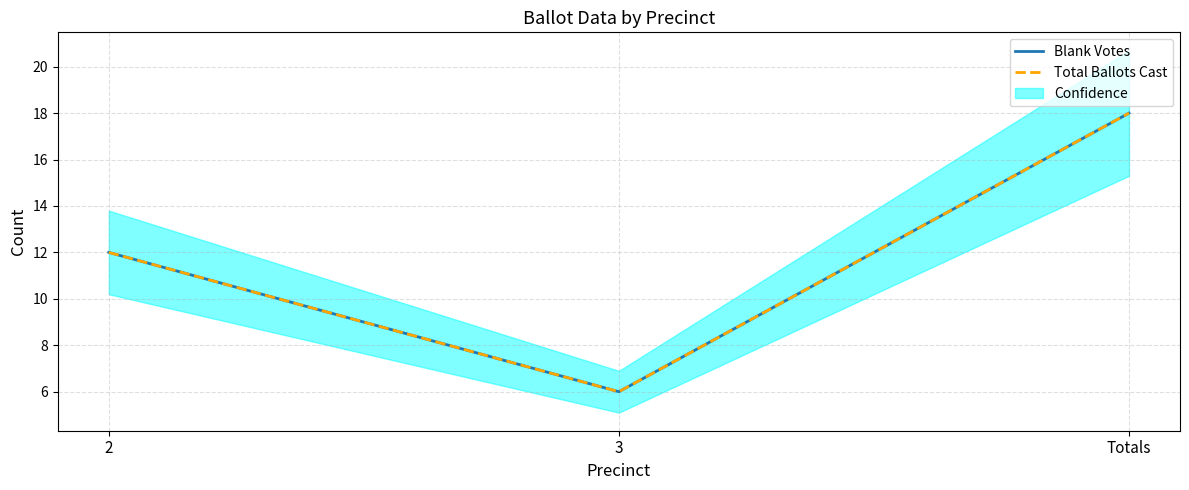

True or false: Total Ballots Cast has a value of 12 at Totals.

False